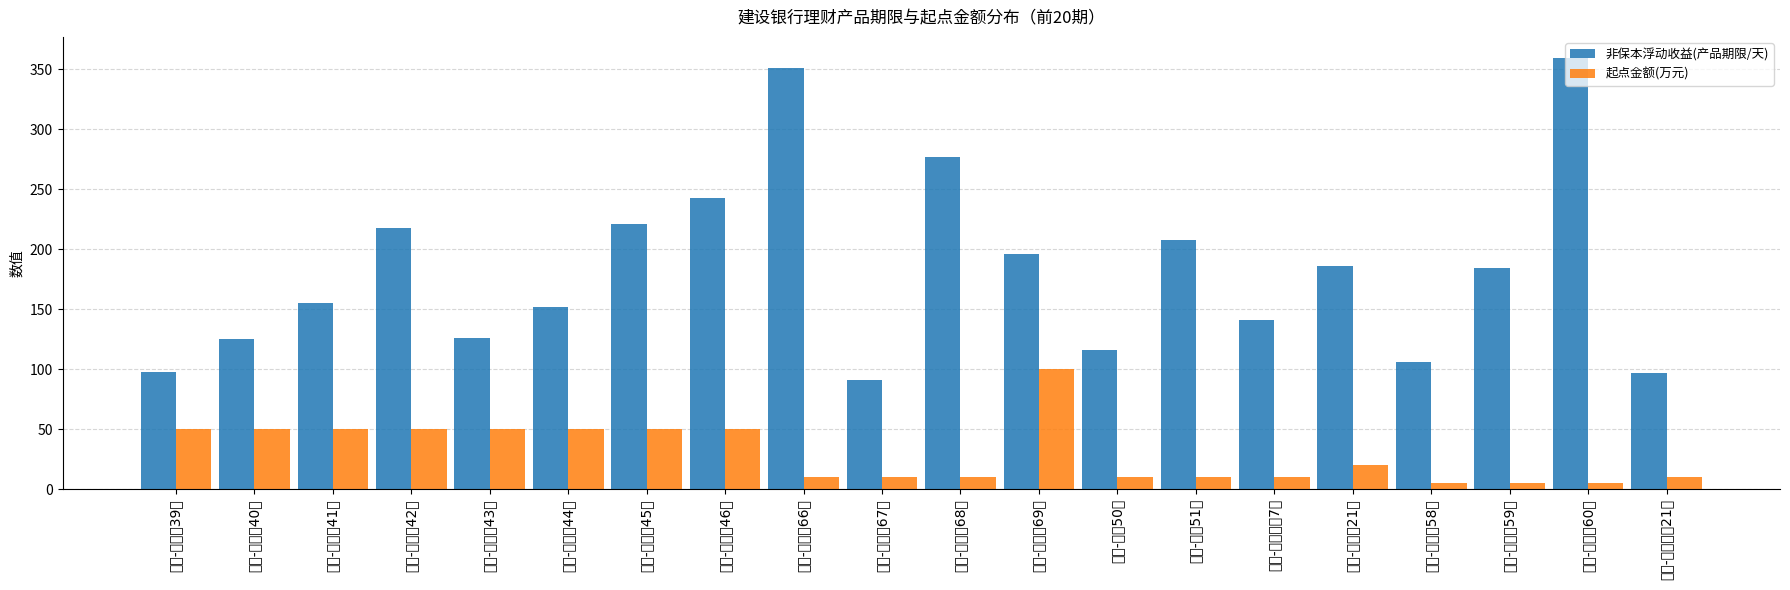

What is the difference between the maximum and minimum values in the 非保本浮动收益(产品期限/天) series?

268